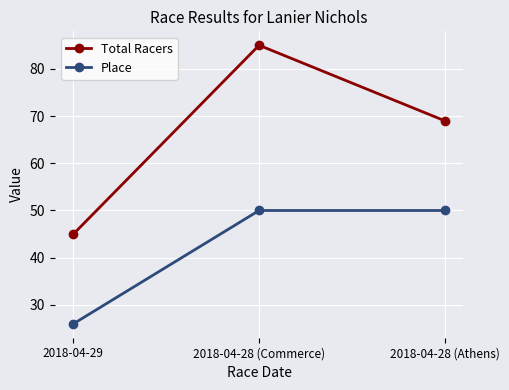

What position from the left is 2018-04-28 (Athens)?

3